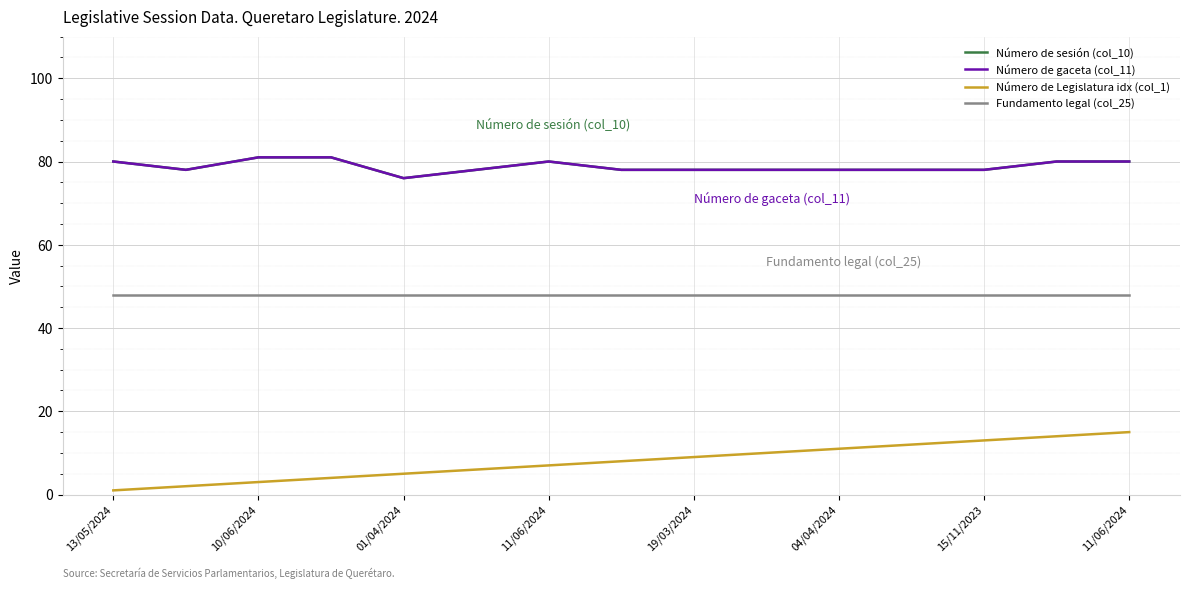

Does the chart have visible grid lines?

Yes